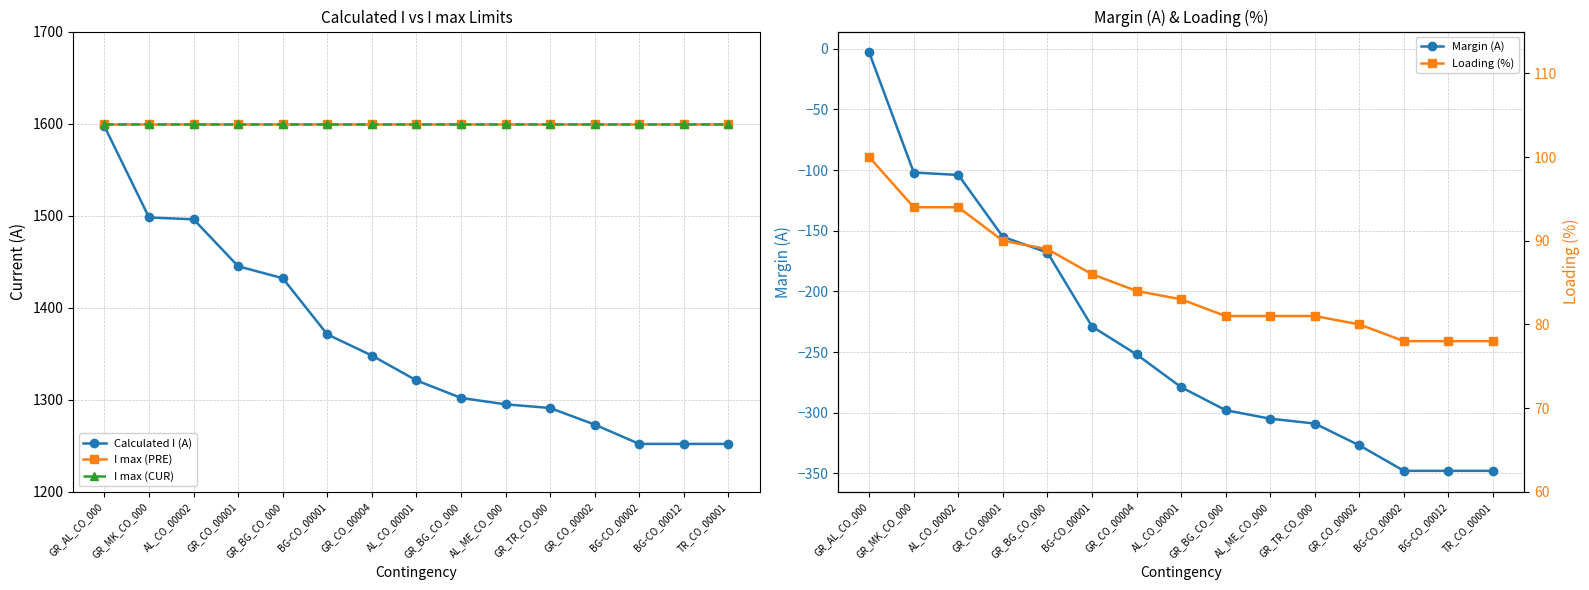

True or false: Loading (%) and I max (CUR) cross at least once.

False